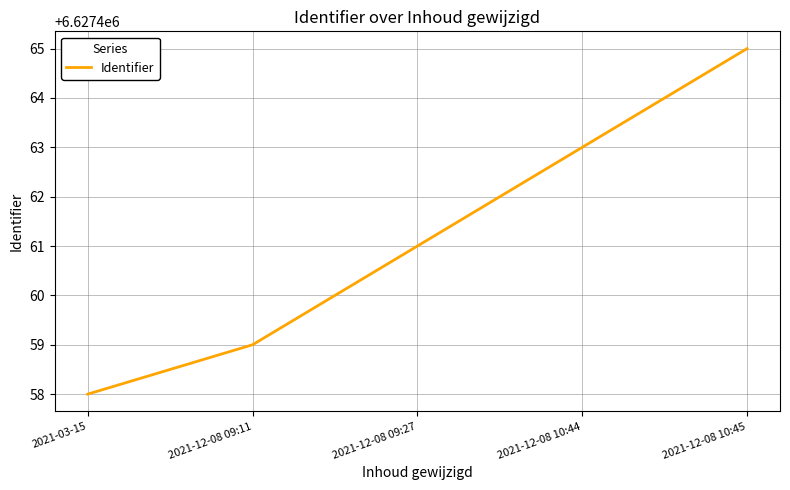

What is the change in value from 2021-12-08 09:11 to 2021-12-08 09:27?

+2